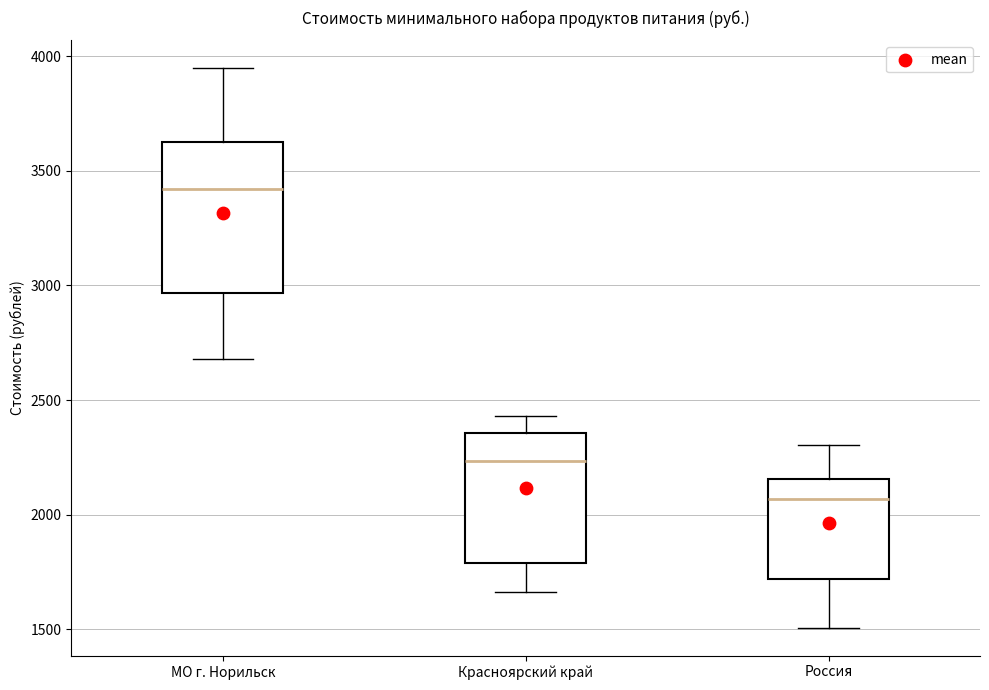

Reading left to right, transcribe this box plot: for each box, give where its median line is, the range the box spans, and where its two whiskers end, as read against the y-axis. The values are not printed on the chart, so give them approximately, as read against the axis.

МО г. Норильск: median 3400, box 2950 to 3650, whiskers 2700 to 3950
Красноярский край: median 2250, box 1800 to 2350, whiskers 1650 to 2450
Россия: median 2050, box 1700 to 2150, whiskers 1500 to 2300